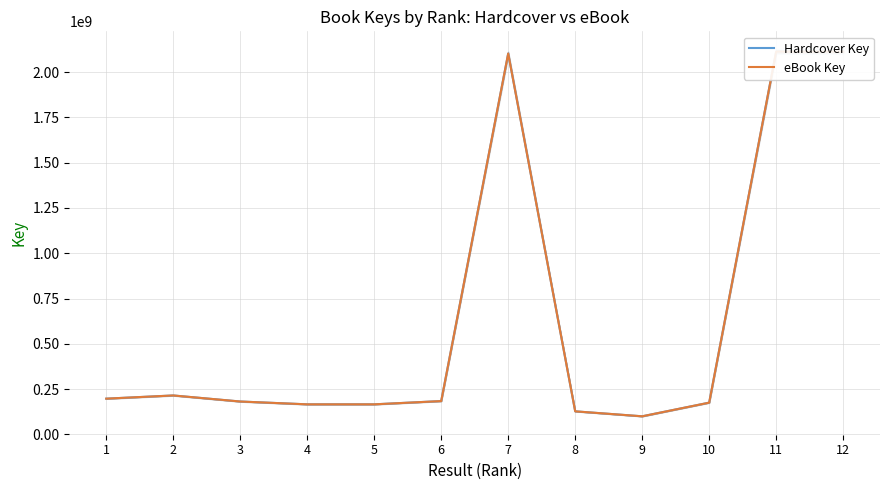

Rank the series at 4 from highest to lowest value.

Hardcover Key, eBook Key